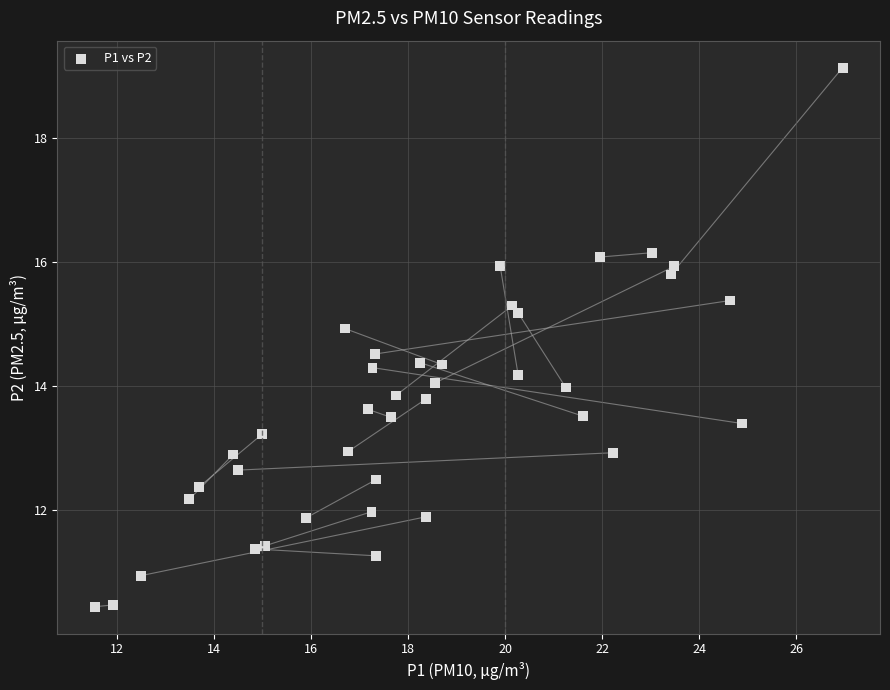

What is the range of Y values (max minus min)?

8.7